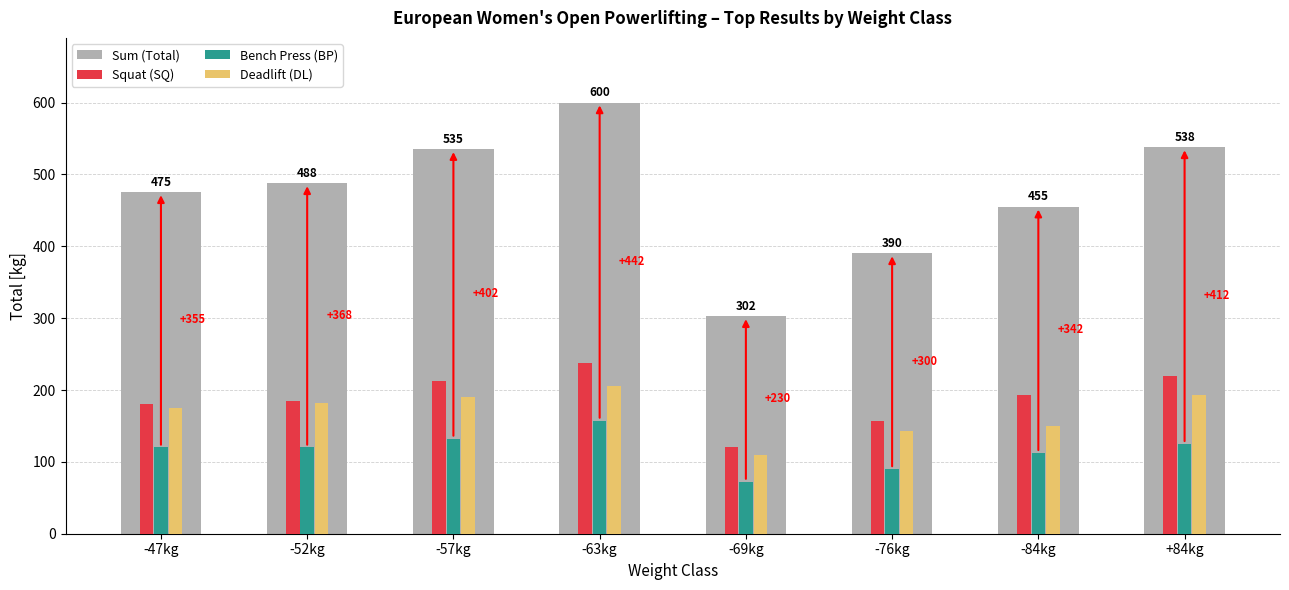

Where does the Squat (SQ) series first go above 192?

-57kg